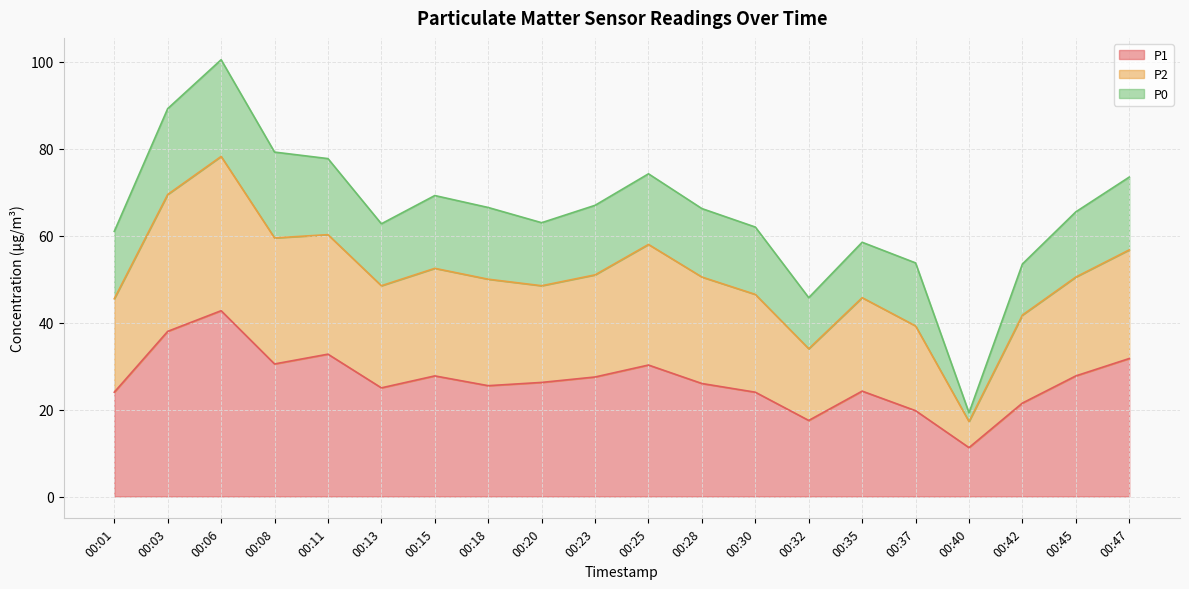

The P1 series shows 30.5 at 00:08. True or false?

True